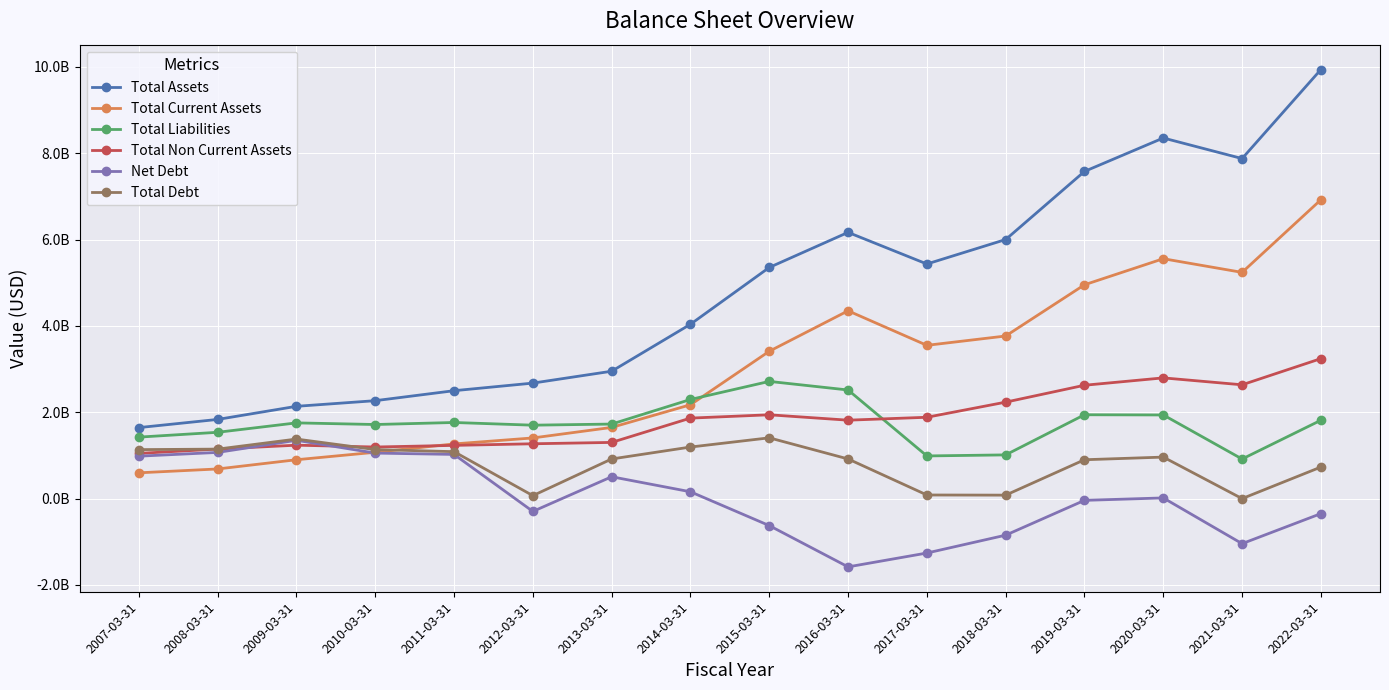

What is the difference between the Total Assets values at 2013-03-31 and 2008-03-31?

1116139929.0